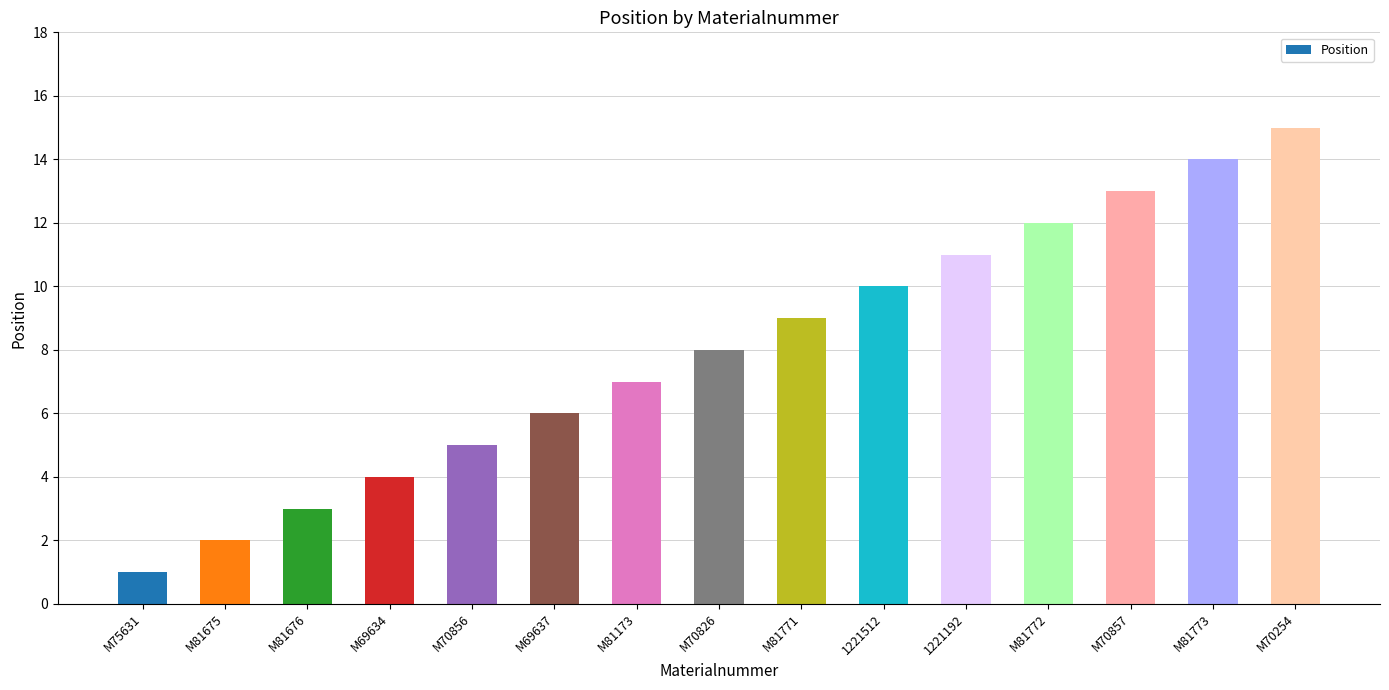

What is the difference between the values at M69634 and M69637?

2